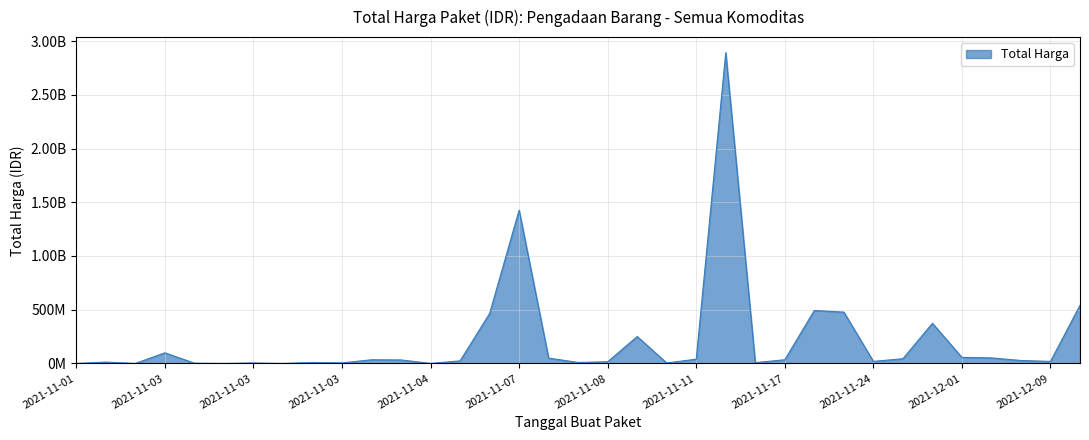

Is this an area chart (filled region under the line)?

Yes